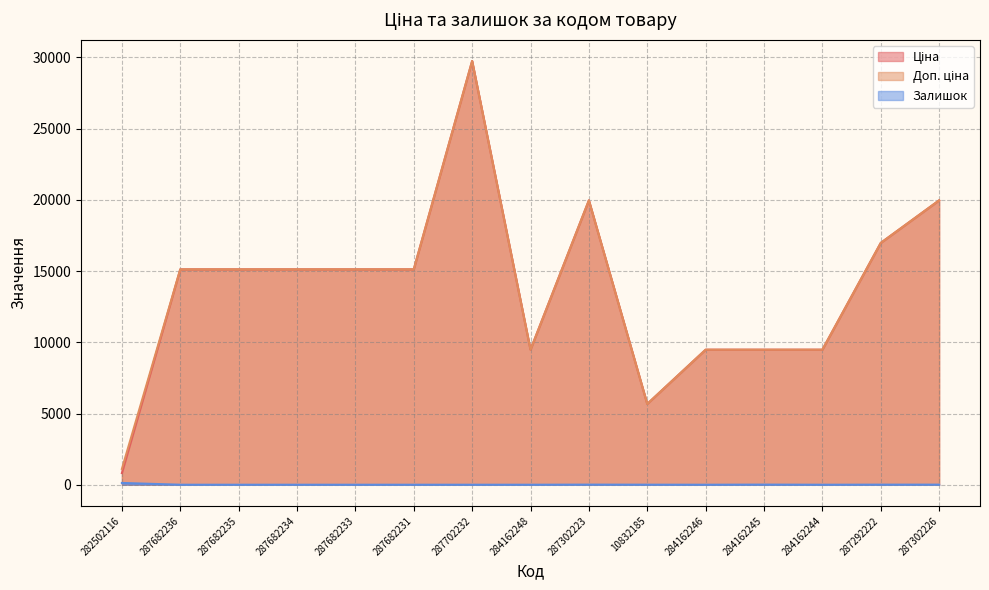

What is the label of the 2nd point from the left?

287682236